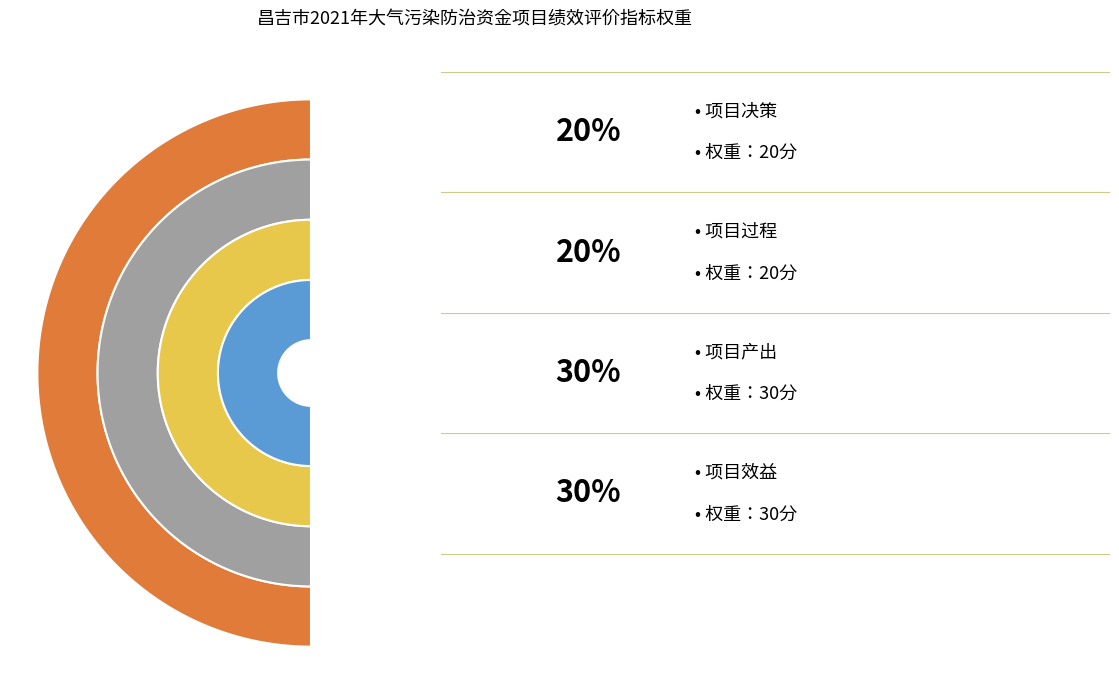

Is there a majority slice in this chart?

No